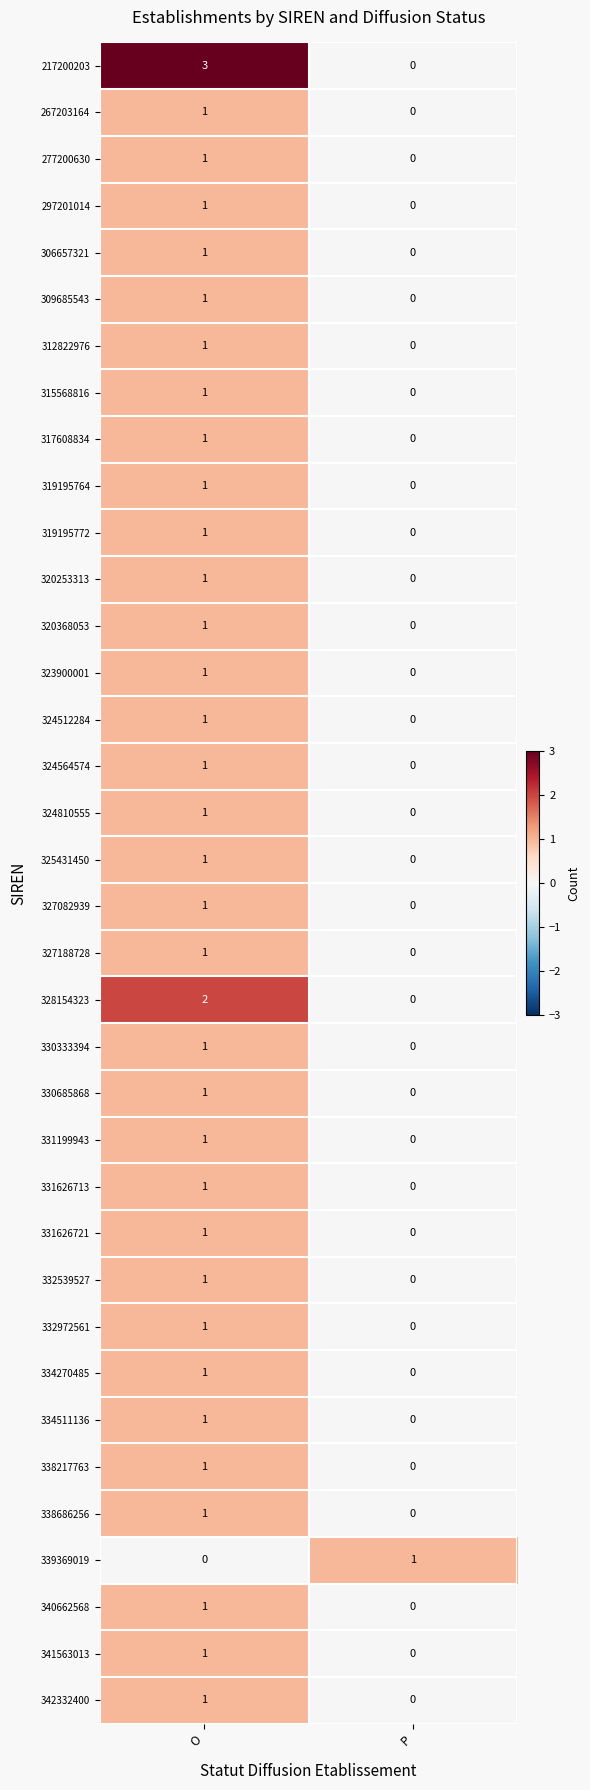

At which label is 332539527 closest to 0?

P